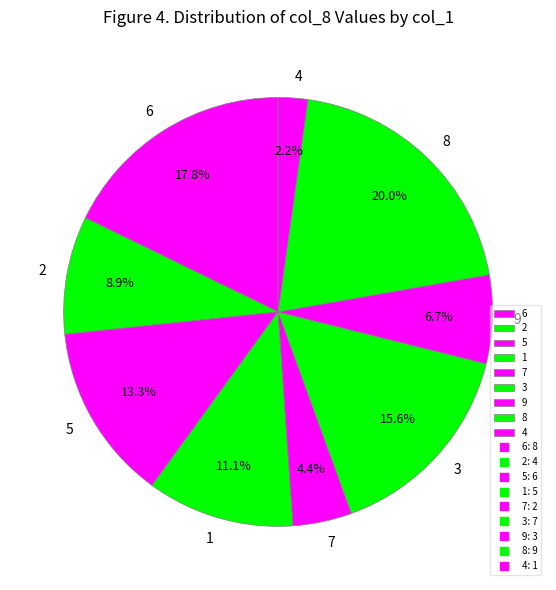

What is the ratio of the value at 4 to the value at 5?

0.2